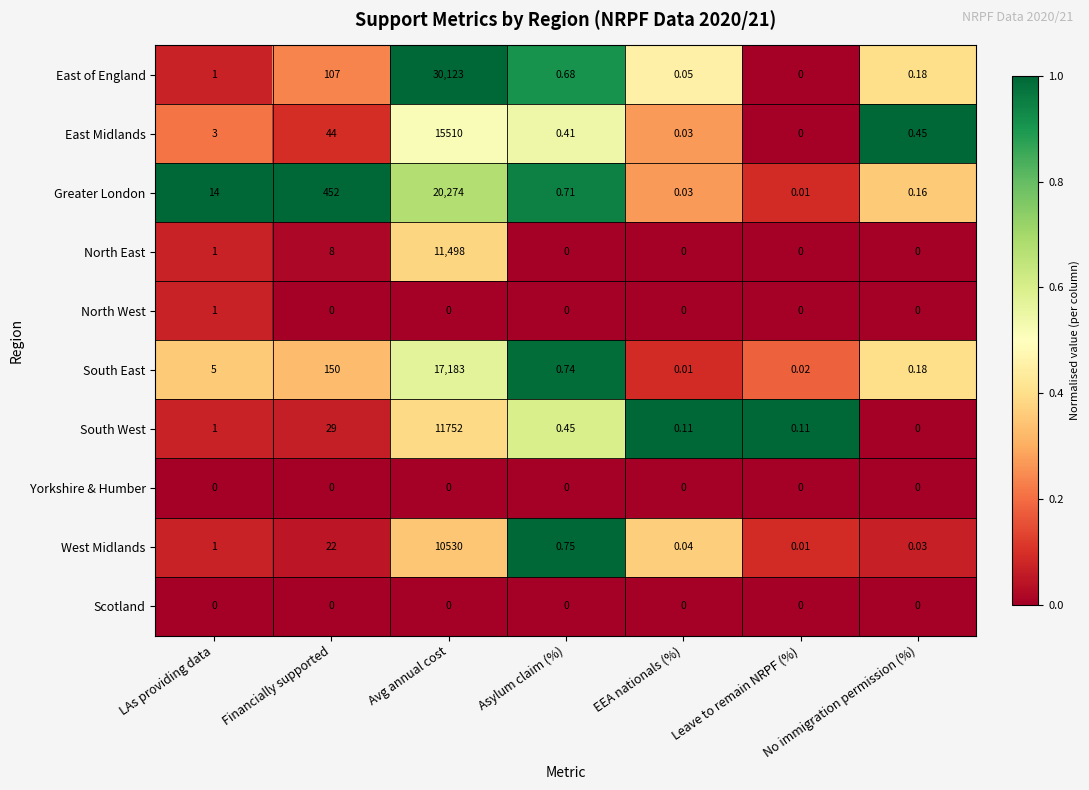

Between EEA nationals (%) and No immigration permission (%), which series saw the biggest shift?

East Midlands